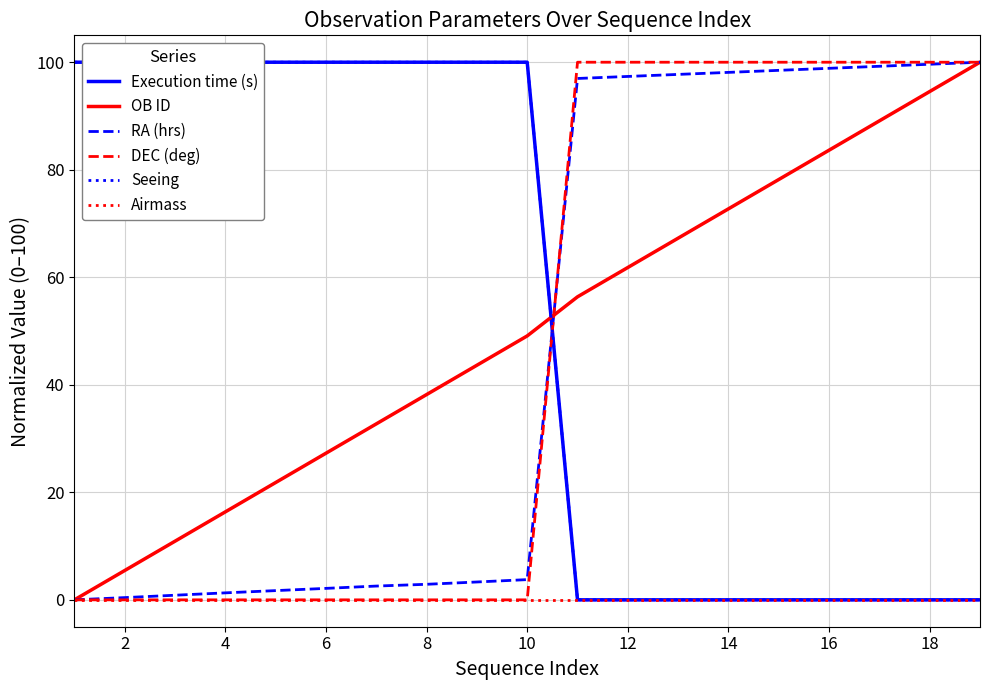

True or false: DEC (deg) has a value of 61.2 at 6.

False